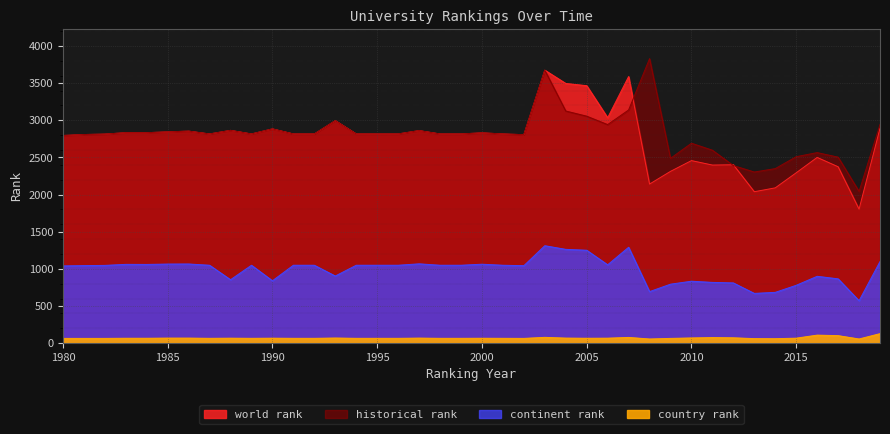

True or false: country rank and world rank cross at least once.

False